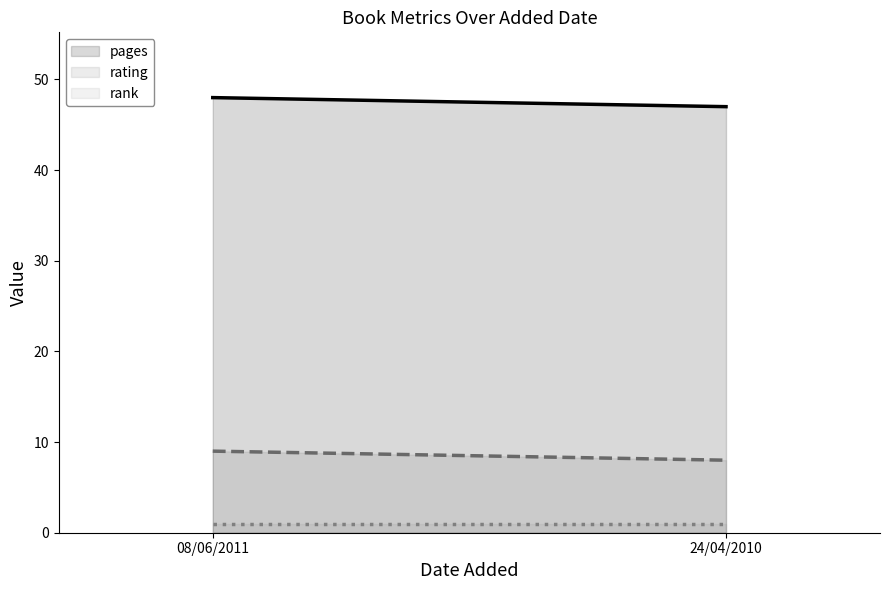

The value of rank at 08/06/2011 is 0. True or false?

False